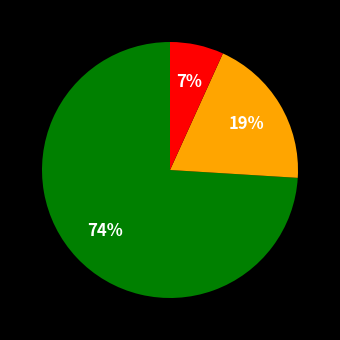

Is there a majority slice in this chart?

Yes